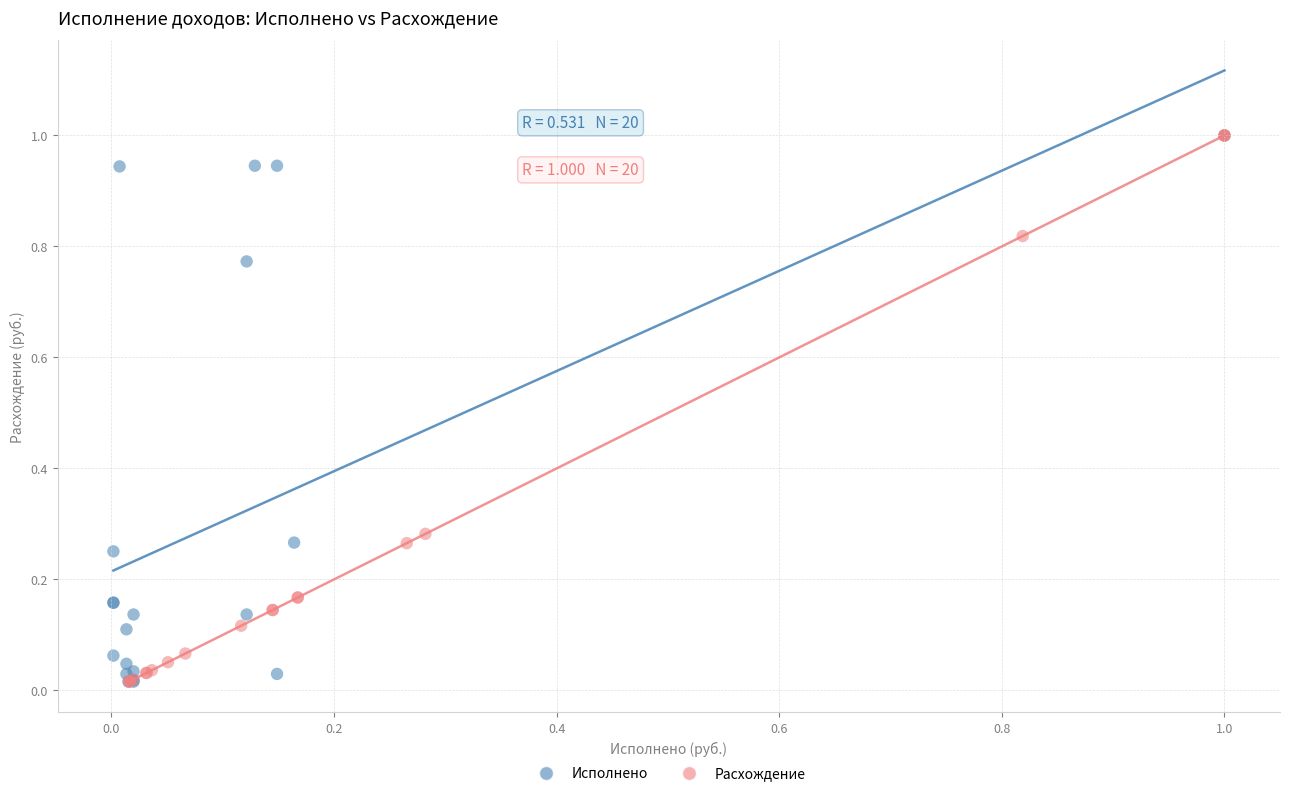

What are all the series names shown in the legend?

Исполнено, Расхождение